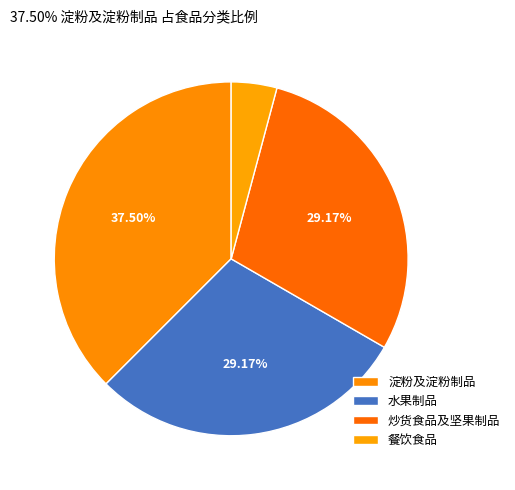

Count the number of slices in the pie.

4